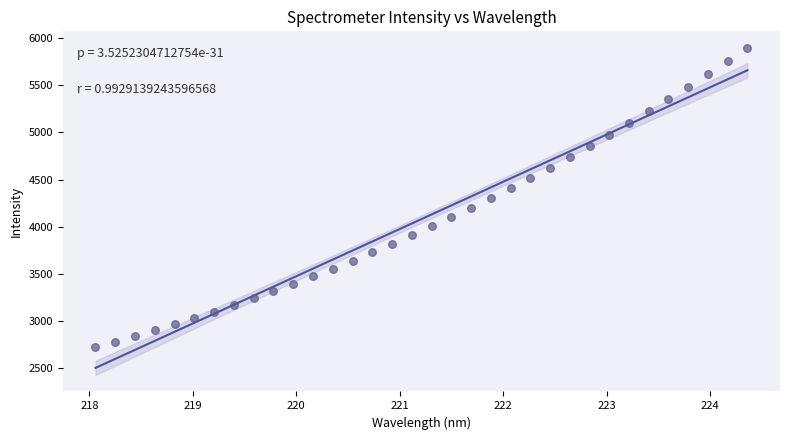

What is the range of Y values (max minus min)?

3169.4